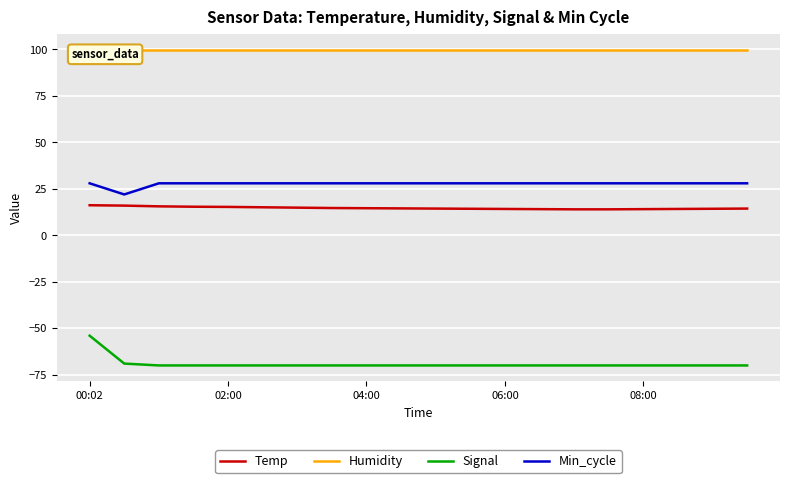

True or false: Min_cycle has a value of 15.3 at 10.

False